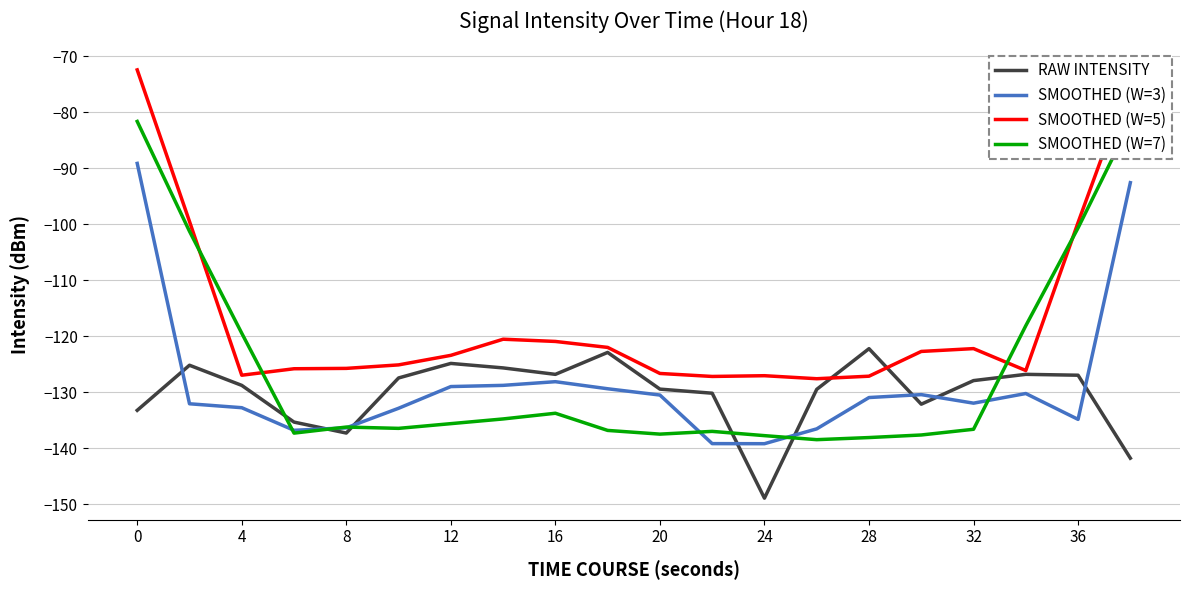

What is the smallest value displayed?

-148.9